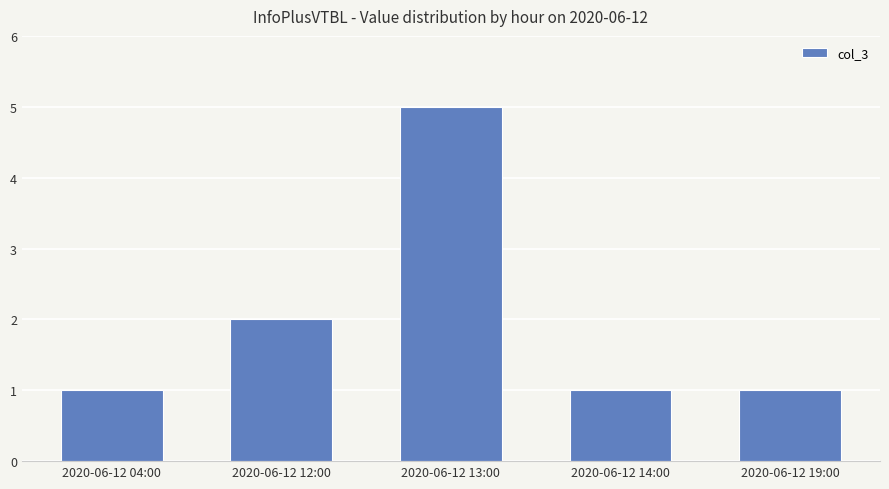

What is the change in value from 2020-06-12 13:00 to 2020-06-12 14:00?

-4